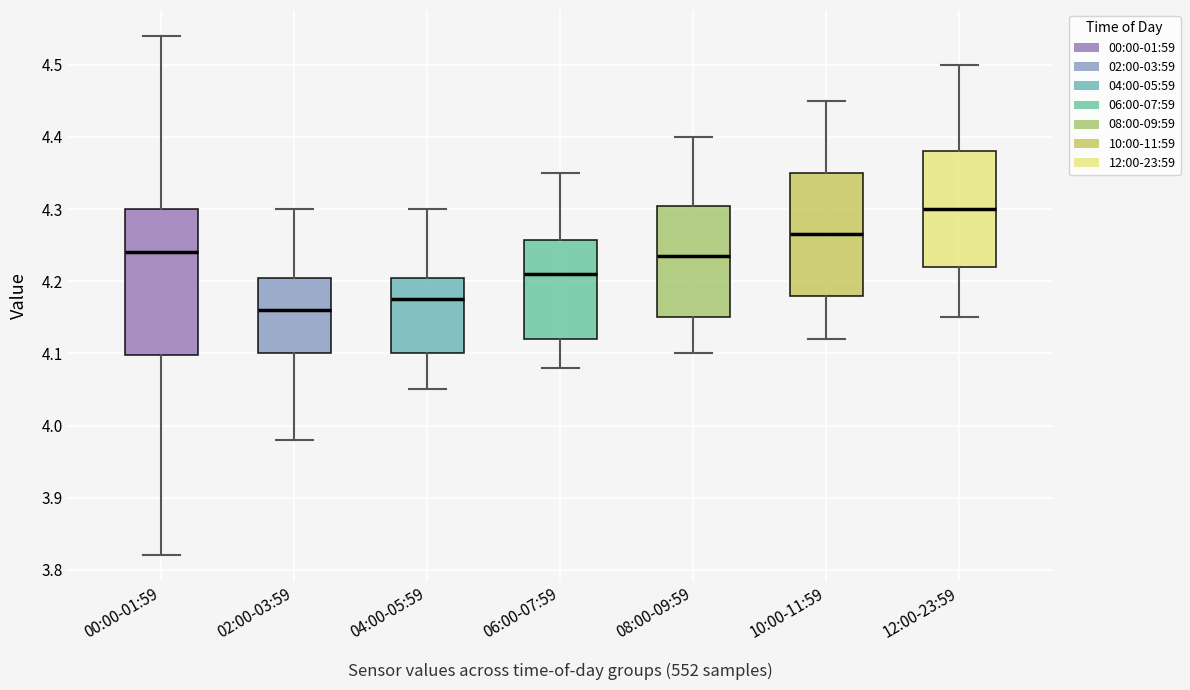

Where is the lower edge of the box for 02:00-03:59 on the y-axis? The values are not printed on the chart, so give them approximately, as read against the axis.

4.10